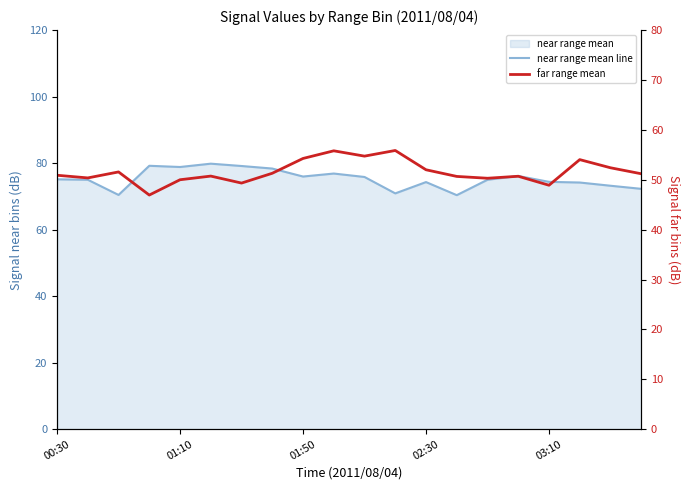

Is the value of near range mean line at 14 greater than the value of far range mean at 02:30?

Yes